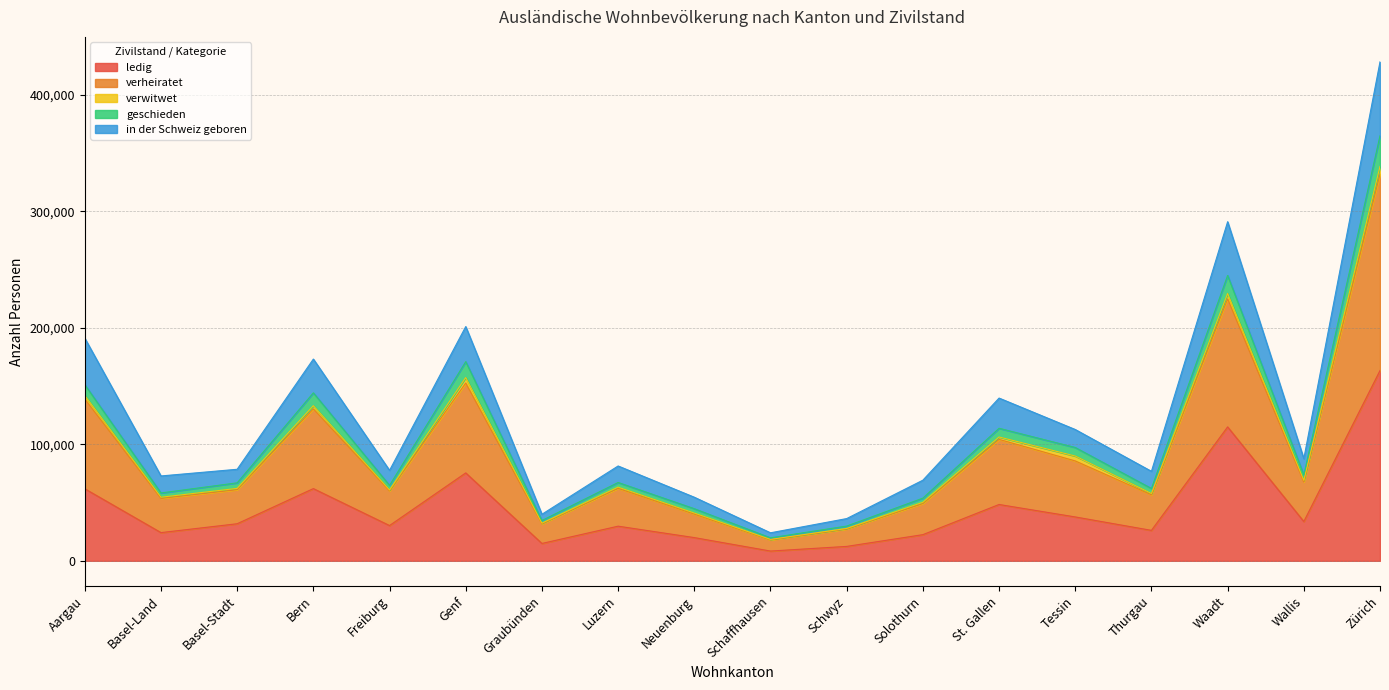

At how many categories does at least one series exceed 353873?

1